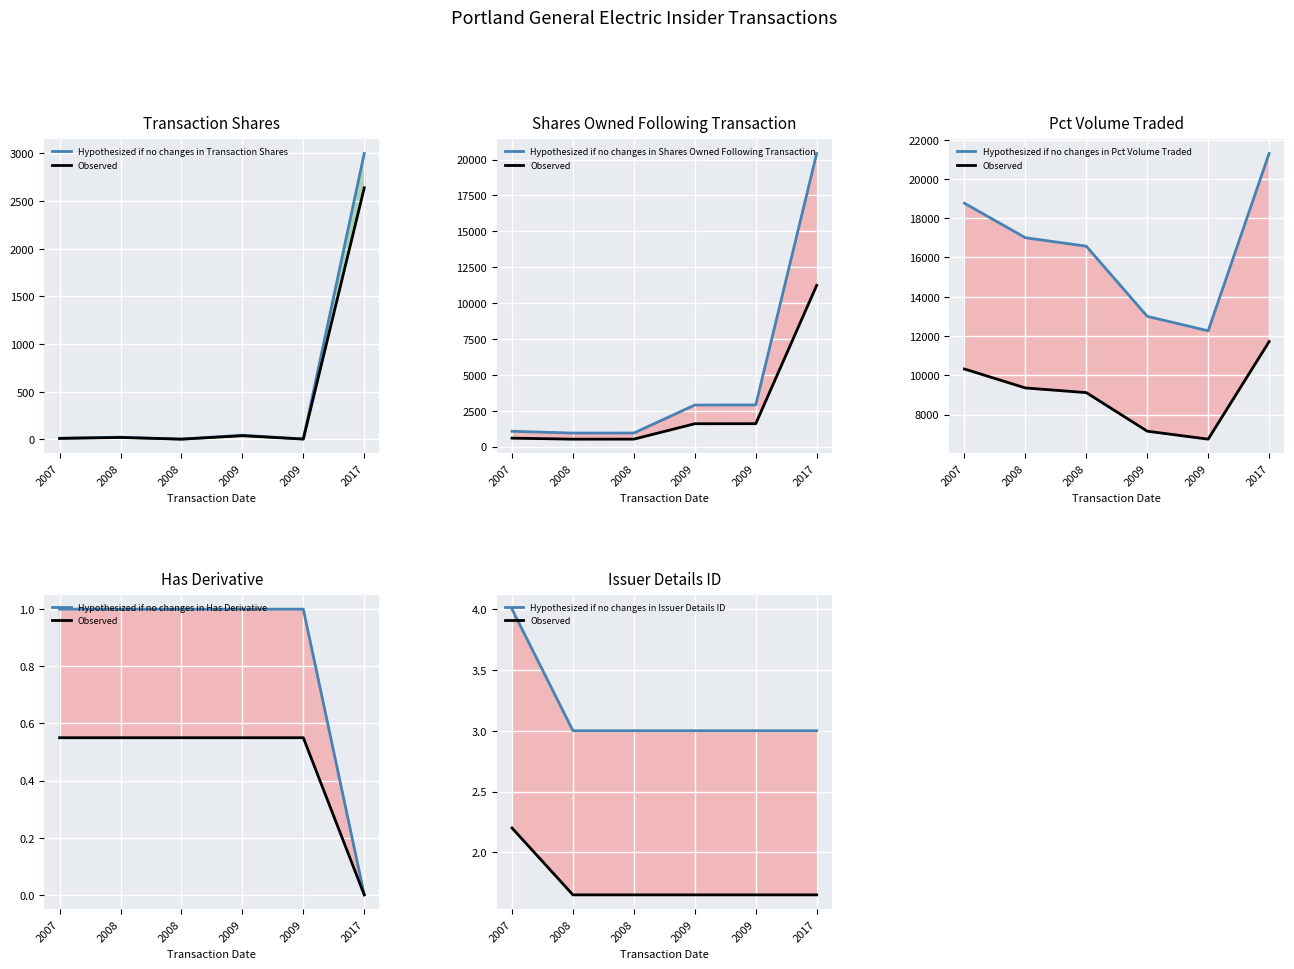

Where is Hypothesized if no changes in Has Derivative nearest to the value 0?

2017